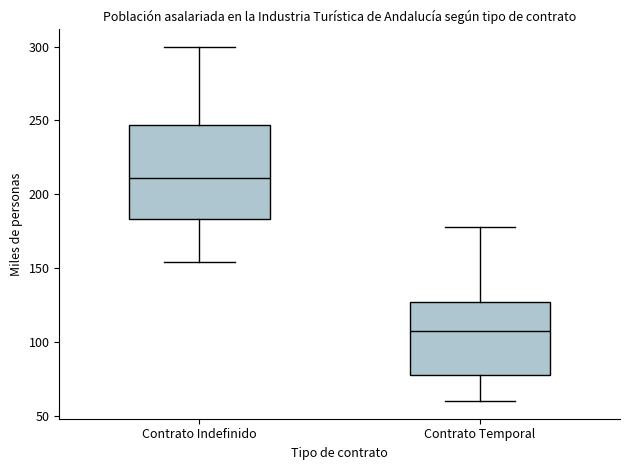

Reading left to right, transcribe this box plot: for each box, give where its median line is, the range the box spans, and where its two whiskers end, as read against the y-axis. The values are not printed on the chart, so give them approximately, as read against the axis.

Contrato Indefinido: median 210, box 185 to 245, whiskers 155 to 300
Contrato Temporal: median 105, box 80 to 125, whiskers 60 to 180